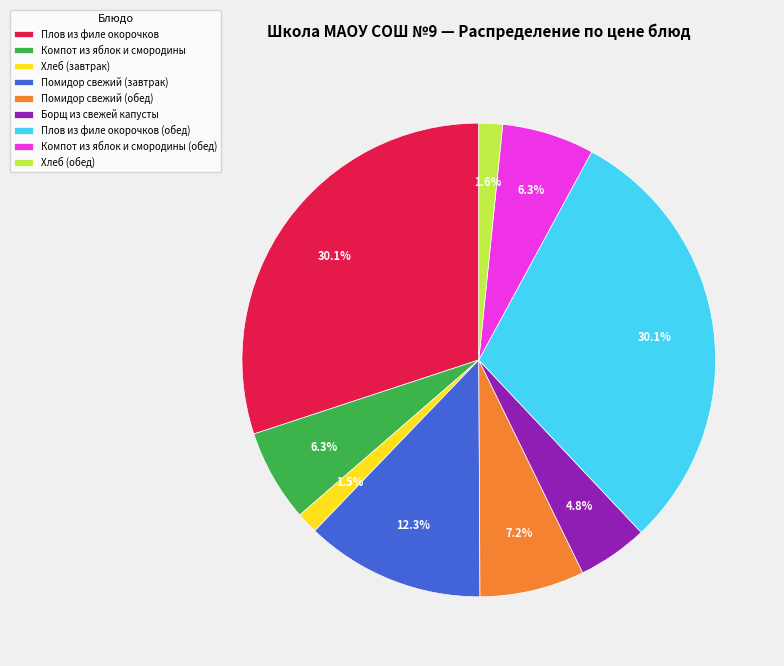

To the nearest percent, what is the difference between the largest and smallest slice percentages?

29%